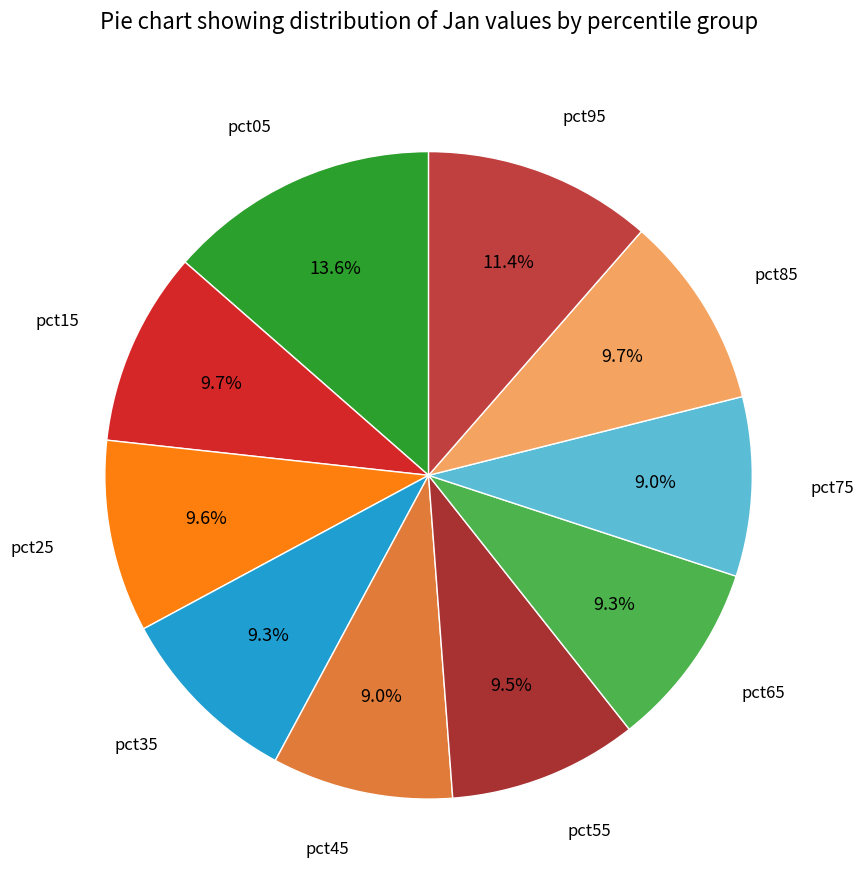

Is there any slice that represents more than half of the pie?

No